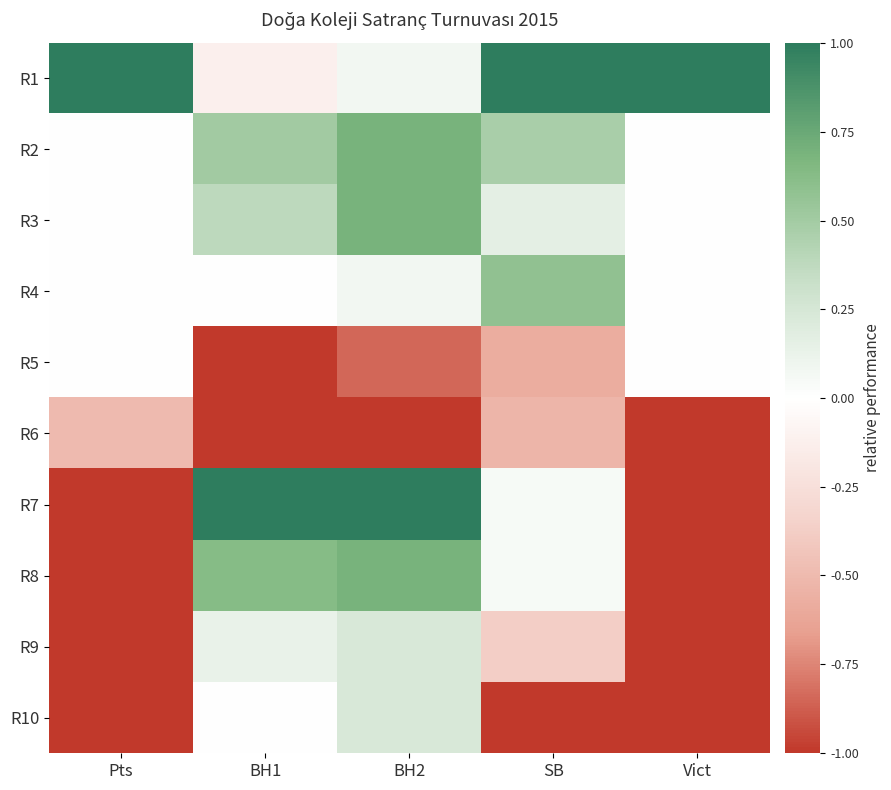

Reading right to left, extract all data points from this chart.

R1: Vict=1.0	SB=1.0	BH2=0.1	BH1=-0.1	Pts=1.0
R2: Vict=0.0	SB=0.5	BH2=0.7	BH1=0.5	Pts=0.0
R3: Vict=0.0	SB=0.2	BH2=0.7	BH1=0.4	Pts=0.0
R4: Vict=0.0	SB=0.6	BH2=0.1	BH1=0.0	Pts=0.0
R5: Vict=0.0	SB=-0.6	BH2=-0.8	BH1=-1.0	Pts=0.0
R6: Vict=-1.0	SB=-0.5	BH2=-1.0	BH1=-1.0	Pts=-0.5
R7: Vict=-1.0	SB=0.1	BH2=1.0	BH1=1.0	Pts=-1.0
R8: Vict=-1.0	SB=0.1	BH2=0.7	BH1=0.6	Pts=-1.0
R9: Vict=-1.0	SB=-0.4	BH2=0.2	BH1=0.1	Pts=-1.0
R10: Vict=-1.0	SB=-1.0	BH2=0.2	BH1=0.0	Pts=-1.0